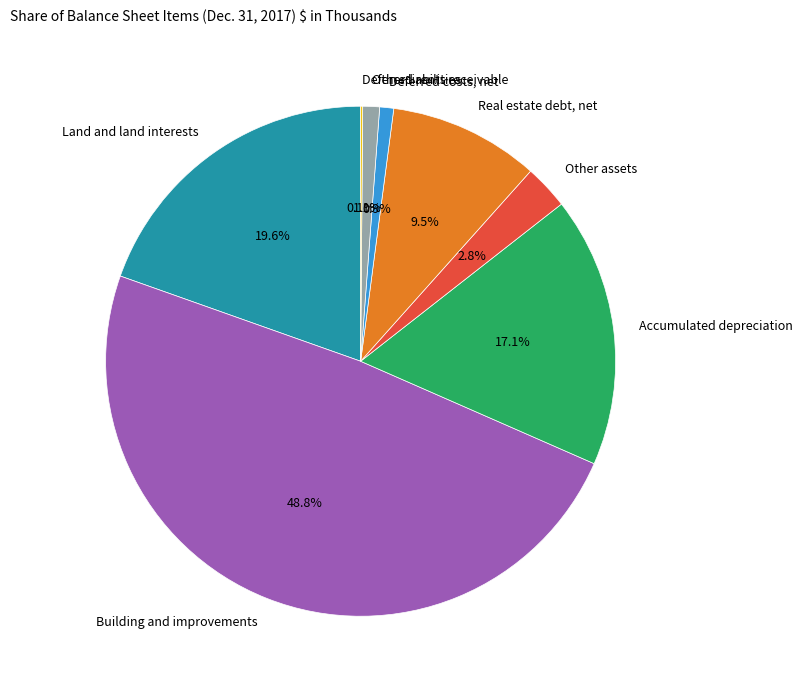

The Real estate debt, net slice represents 24% of the pie. True or false?

False